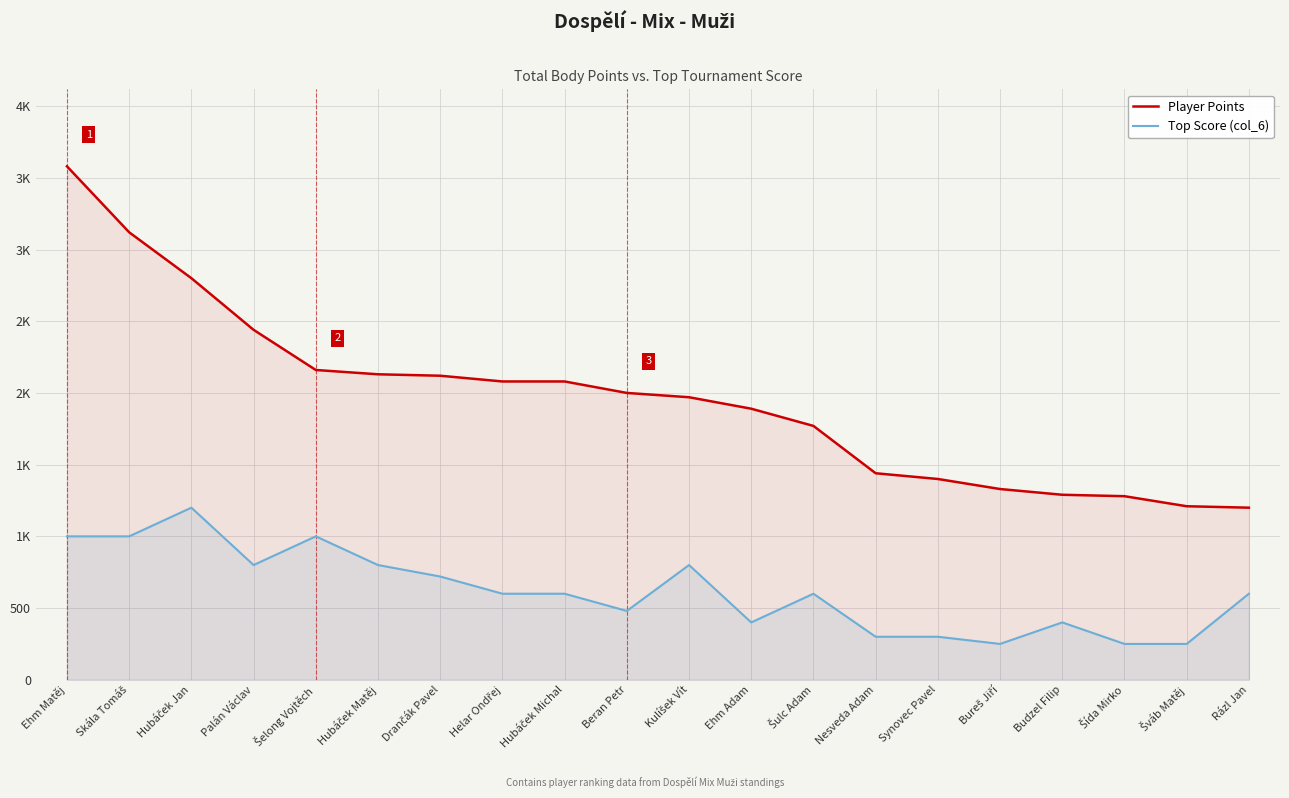

Rank the series by their maximum value, from highest to lowest.

Player Points, Top Score (col_6)